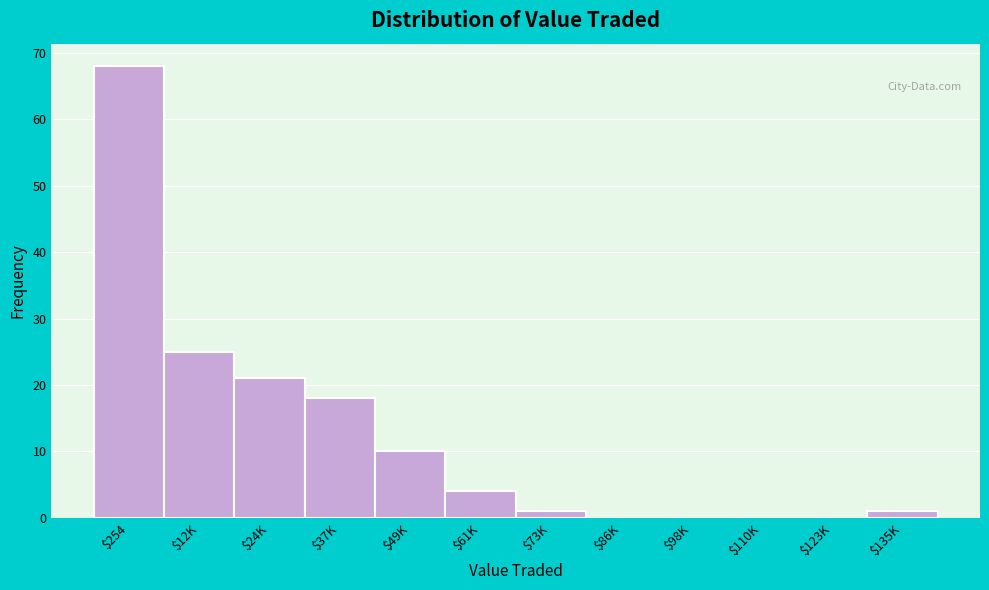

The chart shows a value of 68 at $254. True or false?

True